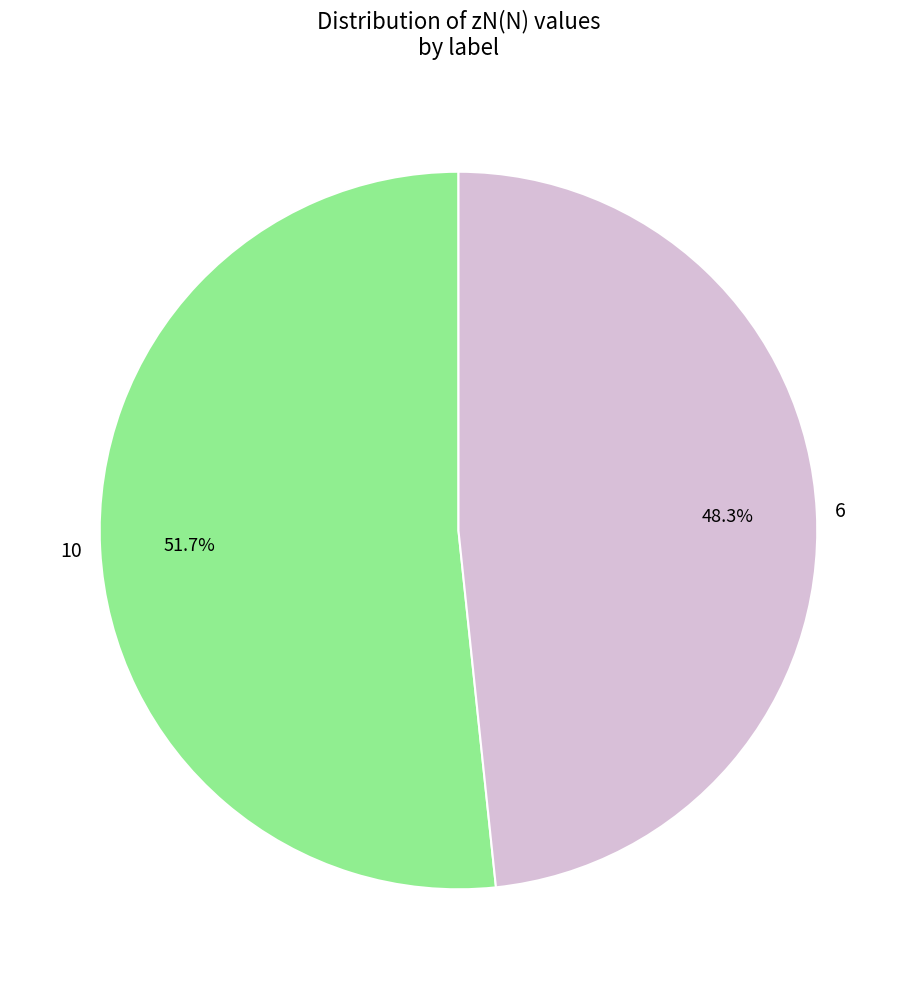

True or false: 10 accounts for 57% of the total.

False